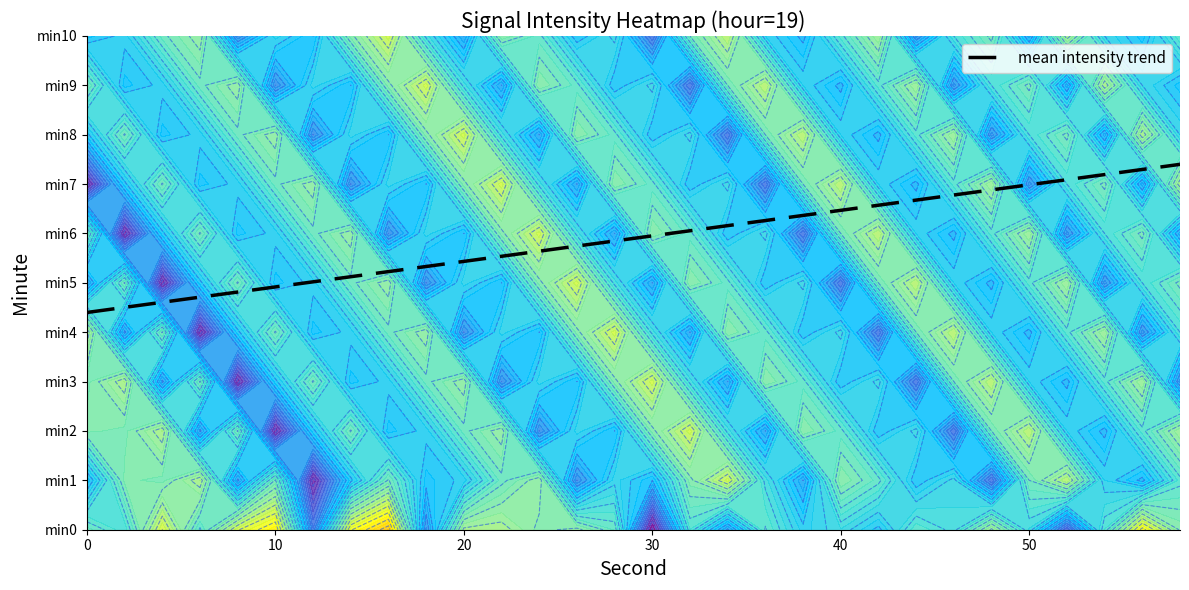

Reading right to left, transcribe all the data shown in this chart.

0: 10=-101.7	9=-103.6	8=-101.9	7=-99.5	6=-103.6	5=-101.1	4=-104.6	3=-103.7	2=-103.9	1=-101.6	0=-103.5
2: 10=-102.1	9=-101.7	8=-103.6	7=-101.9	6=-99.5	5=-103.6	4=-101.1	3=-104.6	2=-103.7	1=-103.9	0=-102.8
4: 10=-103.5	9=-102.1	8=-101.7	7=-103.6	6=-101.9	5=-99.5	4=-103.6	3=-101.1	2=-104.6	1=-103.7	0=-105.2
6: 10=-104.2	9=-103.5	8=-102.1	7=-101.7	6=-103.6	5=-101.9	4=-99.5	3=-103.6	2=-101.1	1=-104.6	0=-103.1
8: 10=-100.8	9=-104.2	8=-103.5	7=-102.1	6=-101.7	5=-103.6	4=-101.9	3=-99.5	2=-103.6	1=-101.1	0=-105.2
10: 10=-102.3	9=-100.8	8=-104.2	7=-103.5	6=-102.1	5=-101.7	4=-103.6	3=-101.9	2=-99.5	1=-103.6	0=-106.0
12: 10=-101.6	9=-102.3	8=-100.8	7=-104.2	6=-103.5	5=-102.1	4=-101.7	3=-103.6	2=-101.9	1=-99.5	0=-100.6
14: 10=-103.9	9=-101.6	8=-102.3	7=-100.8	6=-104.2	5=-103.5	4=-102.1	3=-101.7	2=-103.6	1=-101.9	0=-105.6
16: 10=-105.1	9=-103.9	8=-101.6	7=-102.3	6=-100.8	5=-104.2	4=-103.5	3=-102.1	2=-101.7	1=-103.6	0=-106.6
18: 10=-102.7	9=-105.1	8=-103.9	7=-101.6	6=-102.3	5=-100.8	4=-104.2	3=-103.5	2=-102.1	1=-101.7	0=-101.0
20: 10=-101.2	9=-102.7	8=-105.1	7=-103.9	6=-101.6	5=-102.3	4=-100.8	3=-104.2	2=-103.5	1=-102.1	0=-104.5
22: 10=-104.0	9=-101.2	8=-102.7	7=-105.1	6=-103.9	5=-101.6	4=-102.3	3=-100.8	2=-104.2	1=-103.5	0=-104.6
24: 10=-103.3	9=-104.0	8=-101.2	7=-102.7	6=-105.1	5=-103.9	4=-101.6	3=-102.3	2=-100.8	1=-104.2	0=-103.9
26: 10=-101.8	9=-103.3	8=-104.0	7=-101.2	6=-102.7	5=-105.1	4=-103.9	3=-101.6	2=-102.3	1=-100.8	0=-104.1
28: 10=-102.5	9=-101.8	8=-103.3	7=-104.0	6=-101.2	5=-102.7	4=-105.1	3=-103.9	2=-101.6	1=-102.3	0=-103.4
30: 10=-100.4	9=-102.5	8=-101.8	7=-103.3	6=-104.0	5=-101.2	4=-102.7	3=-105.1	2=-103.9	1=-101.6	0=-99.1
32: 10=-103.6	9=-100.4	8=-102.5	7=-101.8	6=-103.3	5=-104.0	4=-101.2	3=-102.7	2=-105.1	1=-103.9	0=-103.0
34: 10=-104.8	9=-103.6	8=-100.4	7=-102.5	6=-101.8	5=-103.3	4=-104.0	3=-101.2	2=-102.7	1=-105.1	0=-101.1
36: 10=-102.2	9=-104.8	8=-103.6	7=-100.4	6=-102.5	5=-101.8	4=-103.3	3=-104.0	2=-101.2	1=-102.7	0=-103.2
38: 10=-101.5	9=-102.2	8=-104.8	7=-103.6	6=-100.4	5=-102.5	4=-101.8	3=-103.3	2=-104.0	1=-101.2	0=-102.1
40: 10=-103.1	9=-101.5	8=-102.2	7=-104.8	6=-103.6	5=-100.4	4=-102.5	3=-101.8	2=-103.3	1=-104.0	0=-102.6
42: 10=-104.4	9=-103.1	8=-101.5	7=-102.2	6=-104.8	5=-103.6	4=-100.4	3=-102.5	2=-101.8	1=-103.3	0=-101.9
44: 10=-100.9	9=-104.4	8=-103.1	7=-101.5	6=-102.2	5=-104.8	4=-103.6	3=-100.4	2=-102.5	1=-101.8	0=-103.2
46: 10=-102.8	9=-100.9	8=-104.4	7=-103.1	6=-101.5	5=-102.2	4=-104.8	3=-103.6	2=-100.4	1=-102.5	0=-102.7
48: 10=-103.7	9=-102.8	8=-100.9	7=-104.4	6=-103.1	5=-101.5	4=-102.2	3=-104.8	2=-103.6	1=-100.4	0=-104.5
50: 10=-101.3	9=-103.7	8=-102.8	7=-100.9	6=-104.4	5=-103.1	4=-101.5	3=-102.2	2=-104.8	1=-103.6	0=-102.6
52: 10=-104.6	9=-101.3	8=-103.7	7=-102.8	6=-100.9	5=-104.4	4=-103.1	3=-101.5	2=-102.2	1=-104.8	0=-100.2
54: 10=-102.4	9=-104.6	8=-101.3	7=-103.7	6=-102.8	5=-100.9	4=-104.4	3=-103.1	2=-101.5	1=-102.2	0=-103.0
56: 10=-101.7	9=-102.4	8=-104.6	7=-101.3	6=-103.7	5=-102.8	4=-100.9	3=-104.4	2=-103.1	1=-101.5	0=-105.8
58: 10=-103.2	9=-101.7	8=-102.4	7=-104.6	6=-101.3	5=-103.7	4=-102.8	3=-100.9	2=-104.4	1=-103.1	0=-103.9